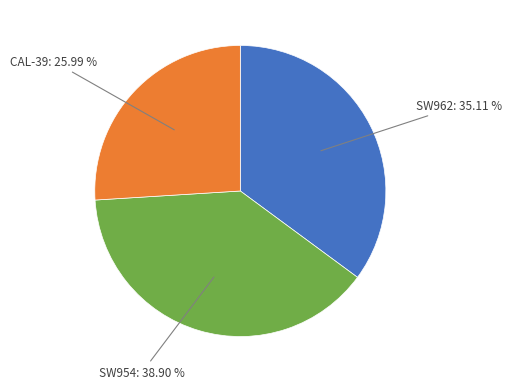

Which has a higher value, SW954: 38.90 % or SW962: 35.11 %?

SW954: 38.90 %